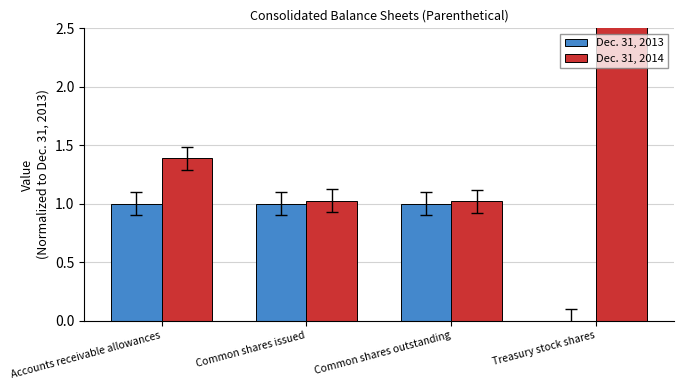

How many series are shown in this chart?

2